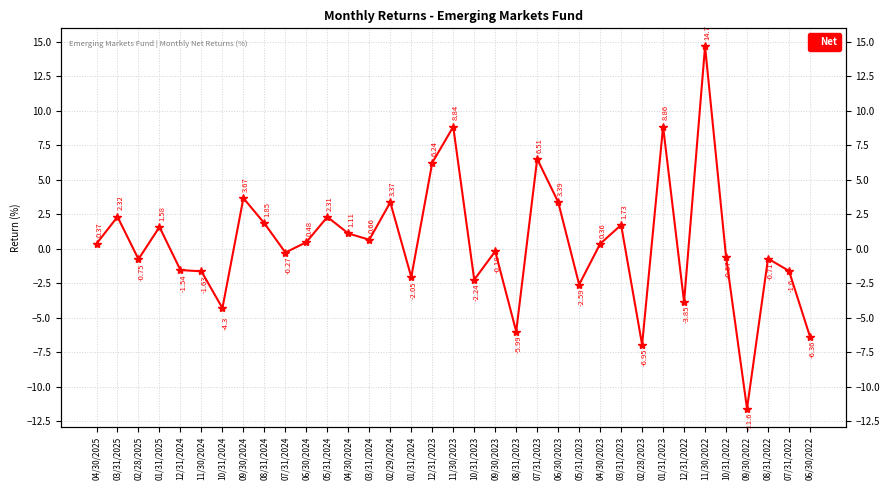

Count the number of categories in the chart.

35